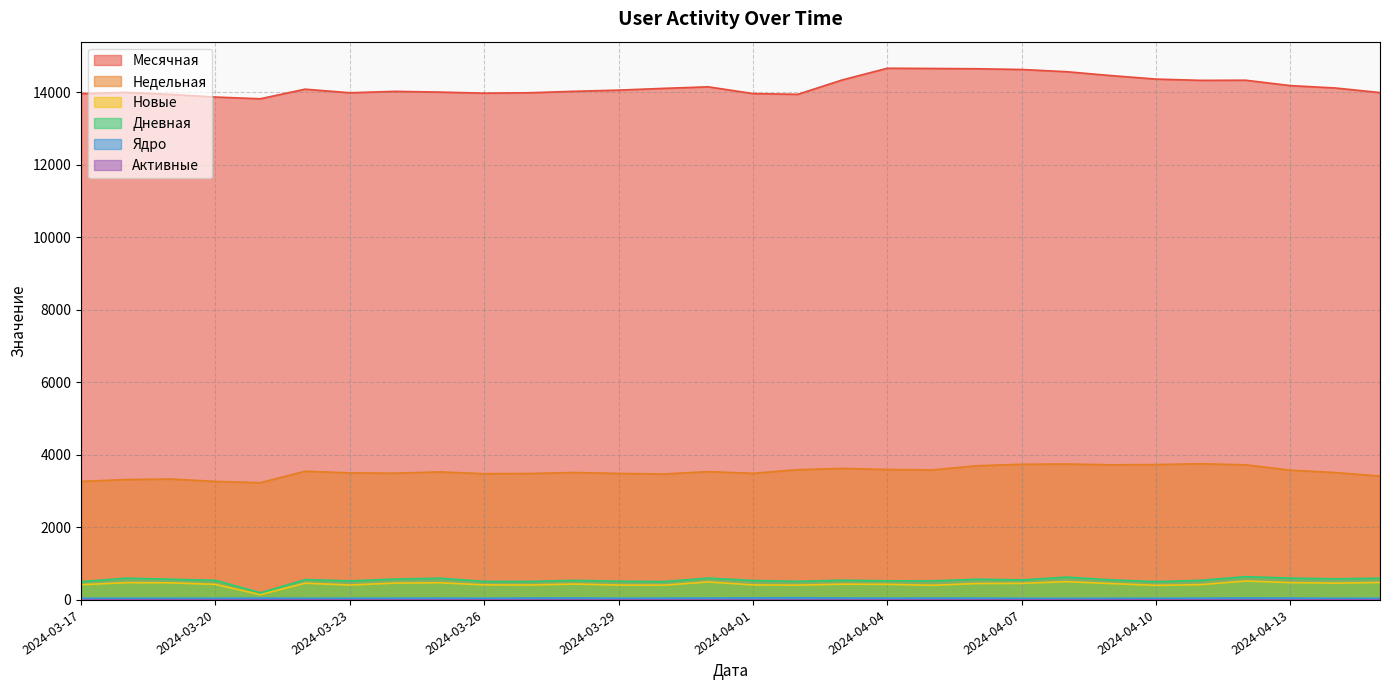

At which category is the sum across all series the highest?

2024-04-08